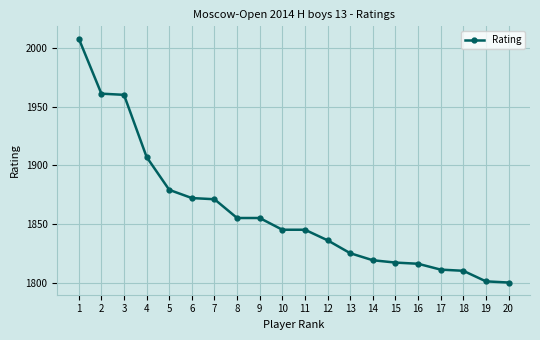

Is it true that the value at 20 is 784?

False